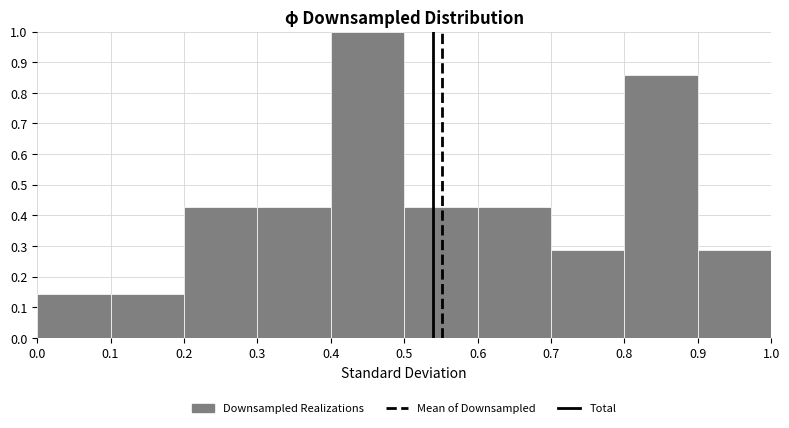

What is the height of the bar covering 0.3 to 0.4 on the x-axis? The values are not printed on the chart, so give them approximately, as read against the axis.

0.43